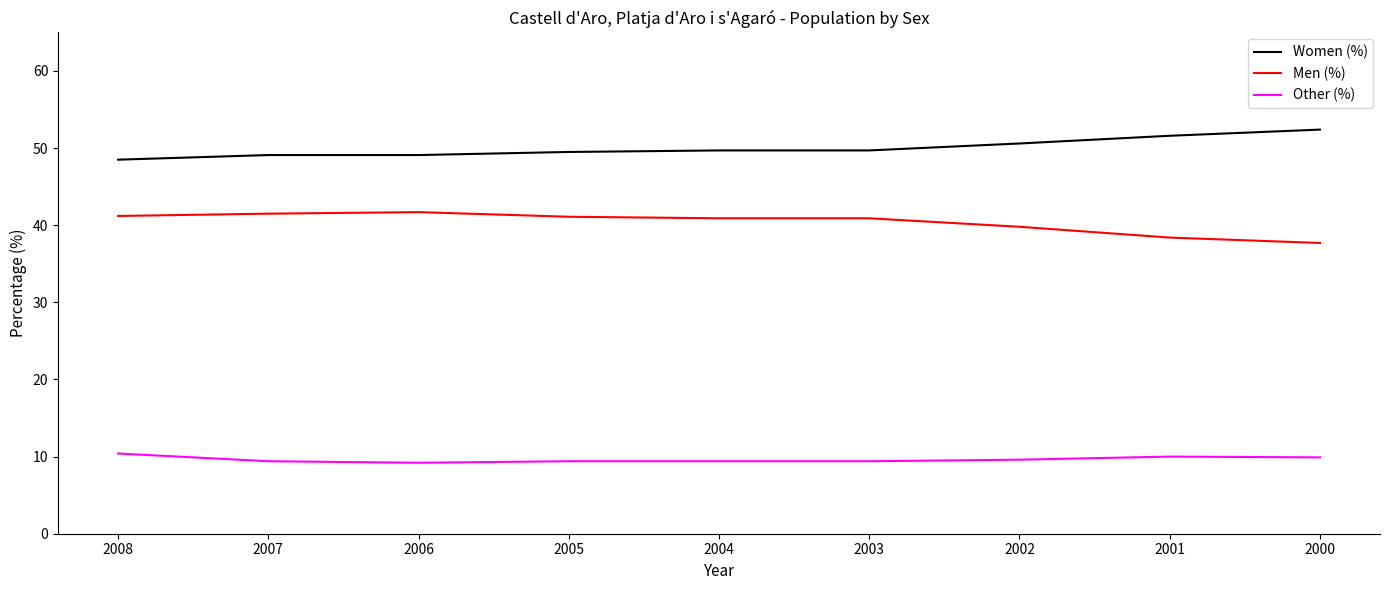

Which category has the highest value across all series?

2000